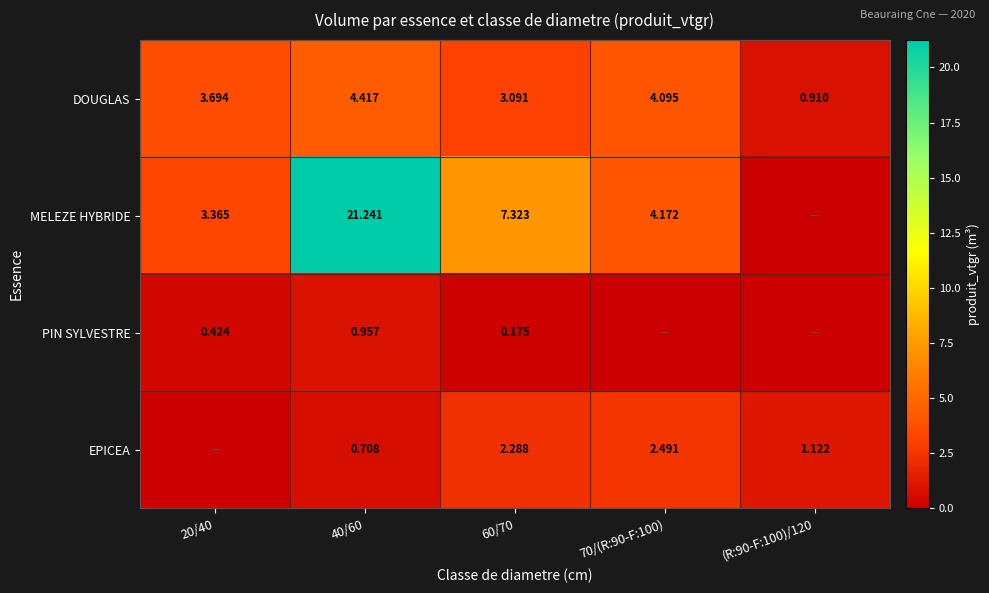

Rank the series at 40/60 from lowest to highest value.

EPICEA, PIN SYLVESTRE, DOUGLAS, MELEZE HYBRIDE